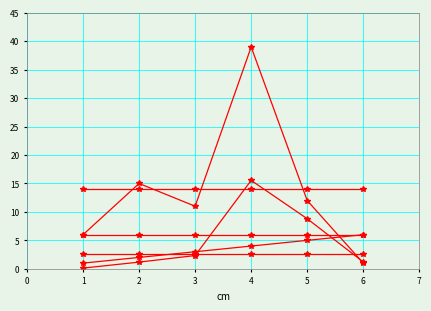

How many data points does each series have?

6